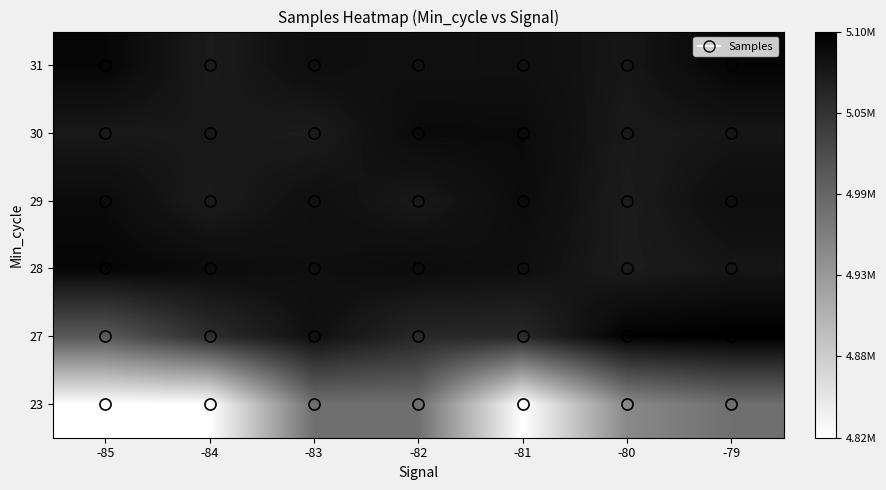

What is the total value across all series at -82?

30406875